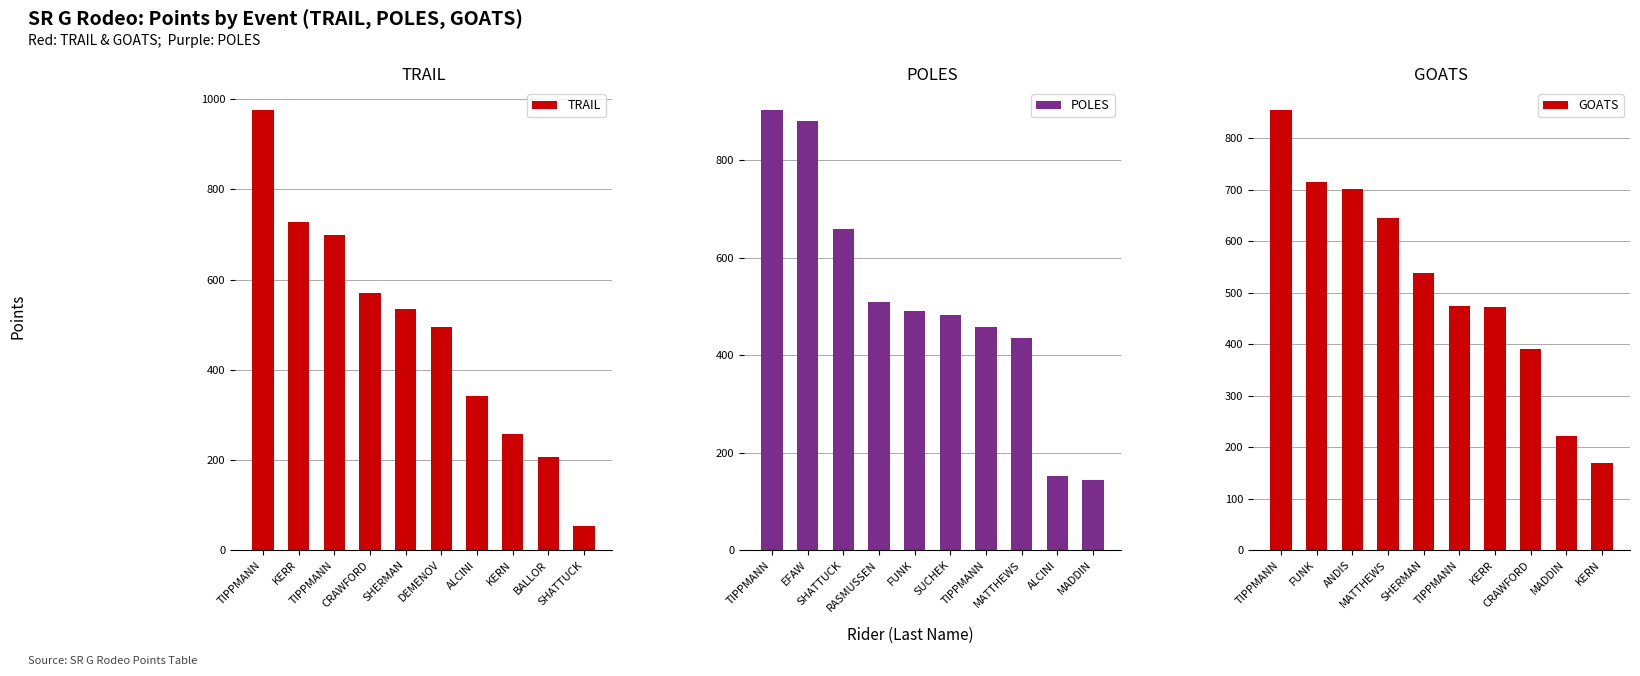

How many groups of bars are there?

10